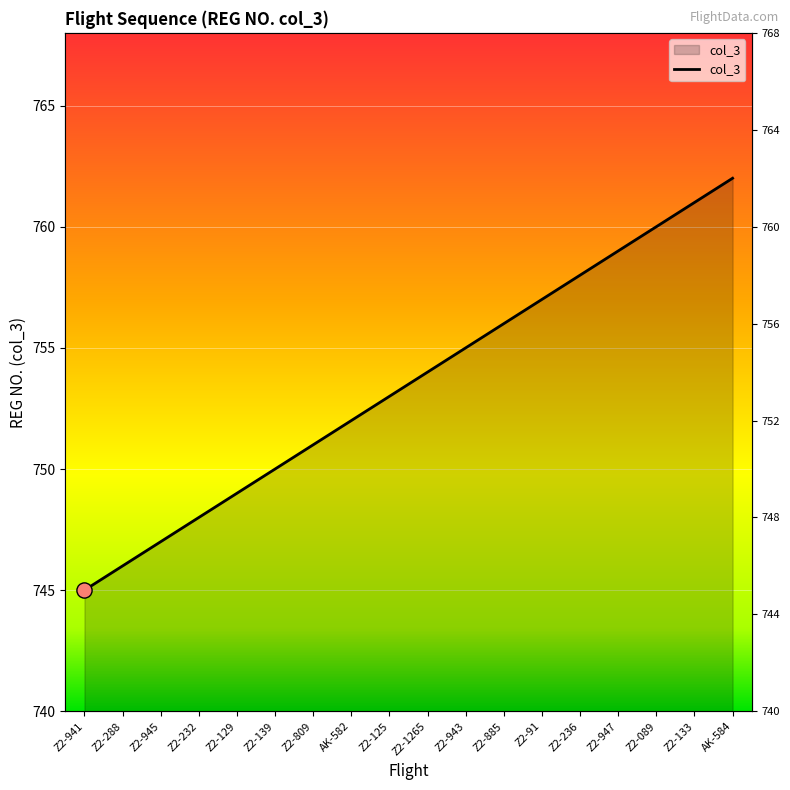

Approximately how many times larger is the value at Z2-809 compared to Z2-941?

1.0